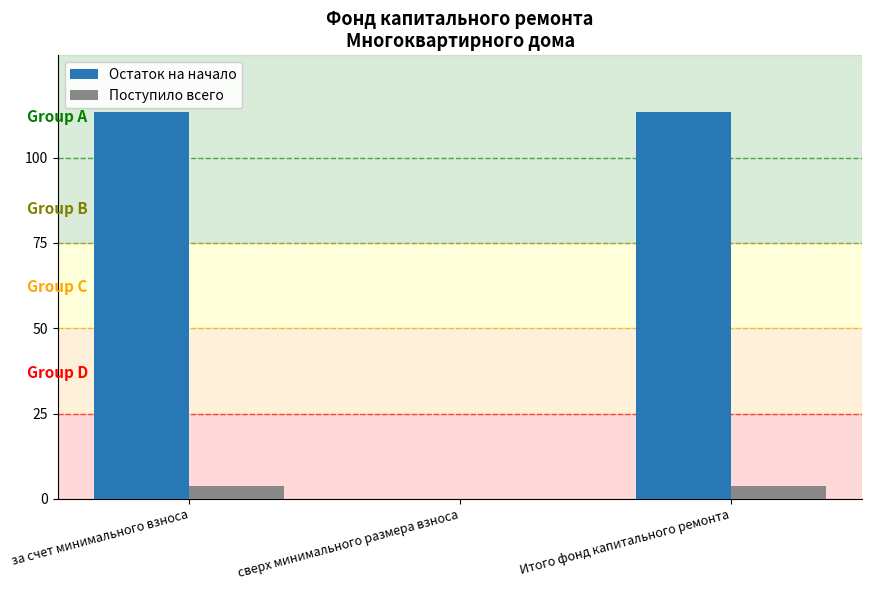

Is the value of Поступило всего at Итого фонд капитального ремонта greater than the value of Остаток на начало at Итого фонд капитального ремонта?

No